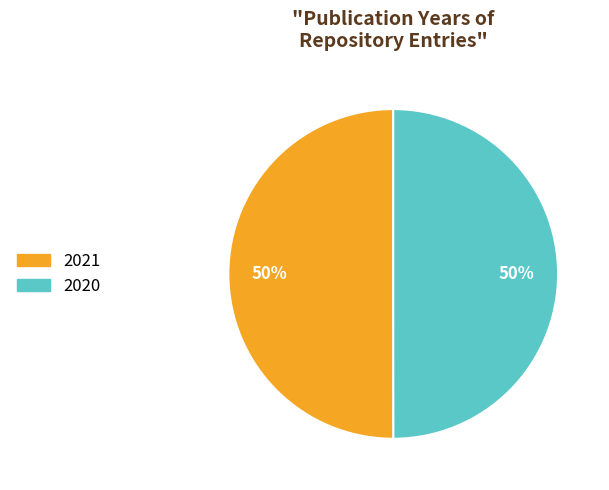

To the nearest percent, what is the average slice percentage?

50%